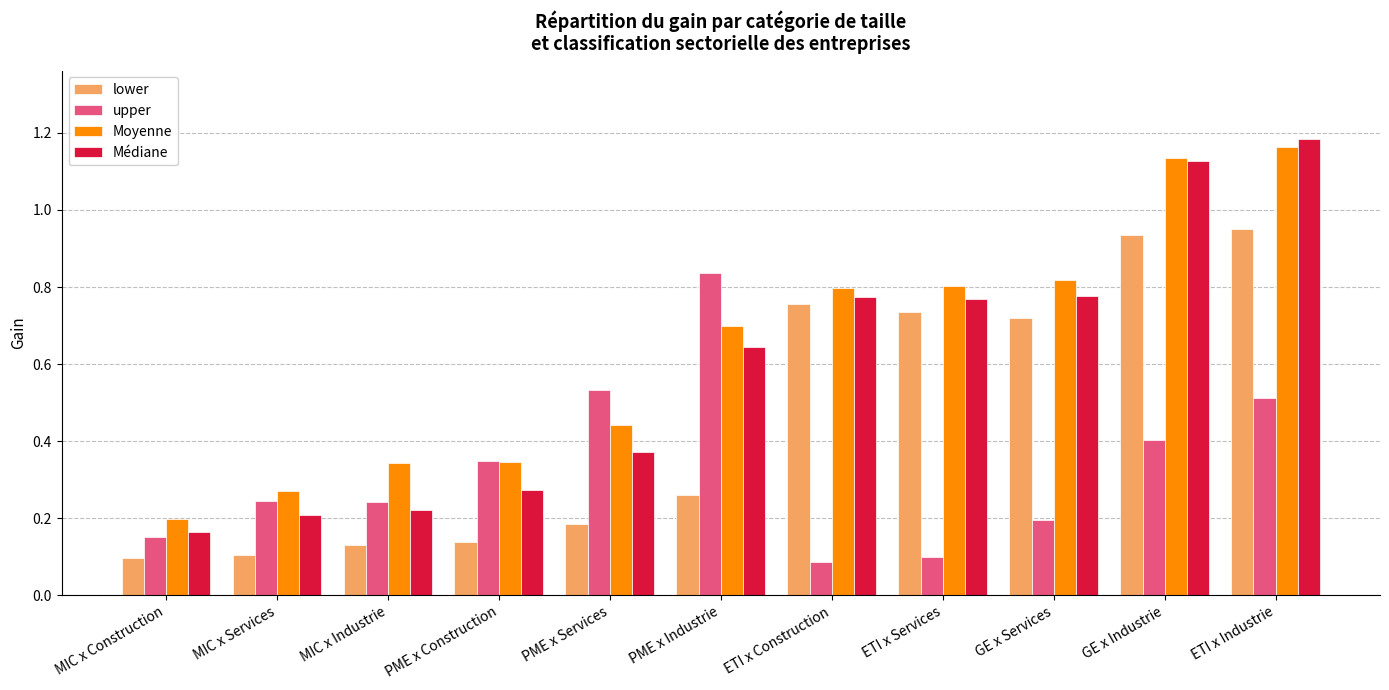

Which category has the highest value in the Médiane series?

ETI x Industrie